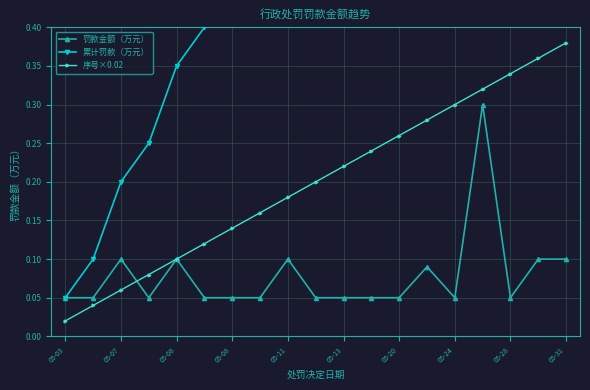

What is the maximum value shown in the chart?

1.5